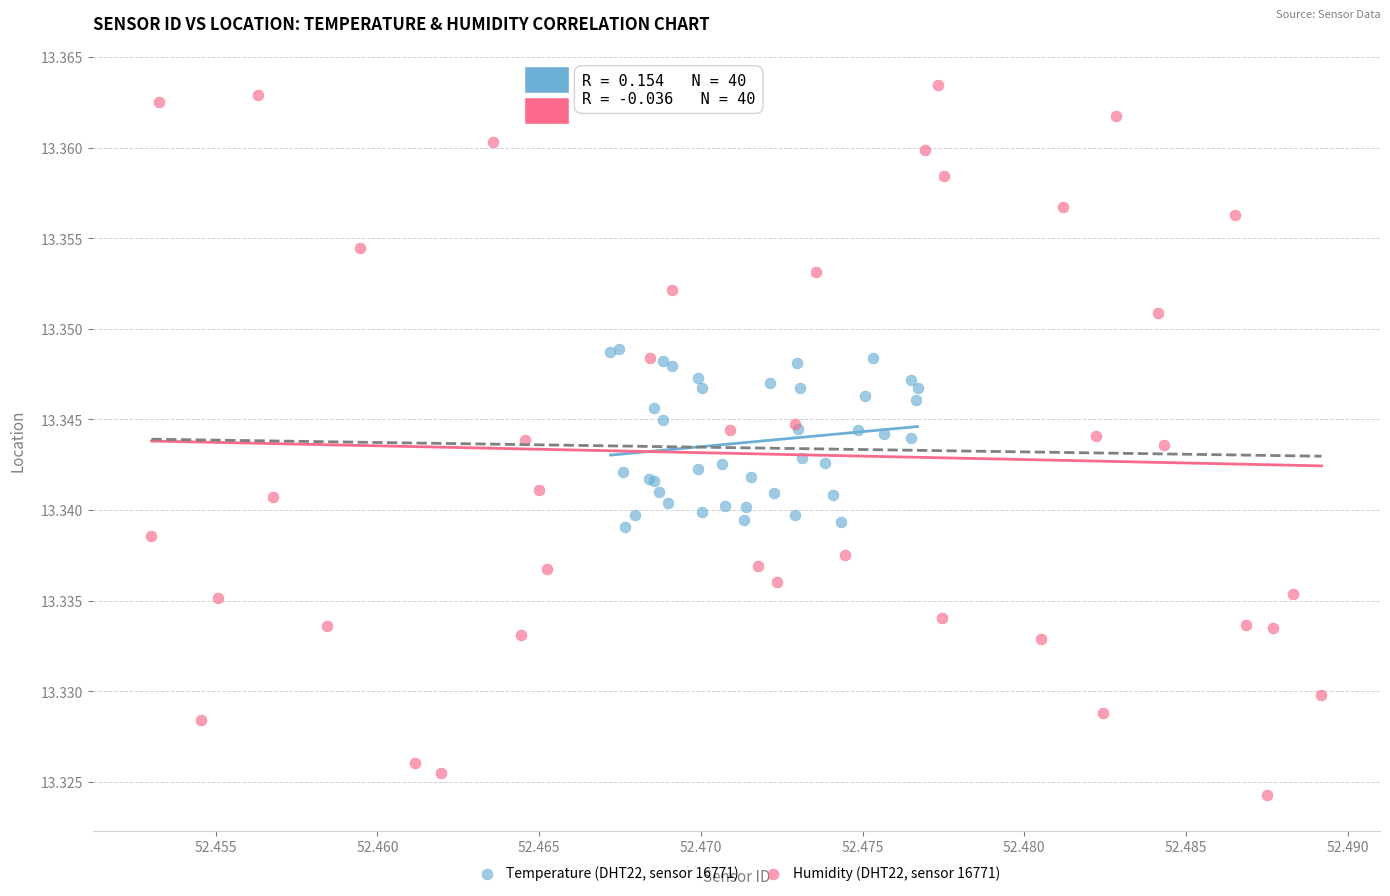

What are all the series names shown in the legend?

Temperature (DHT22, sensor 16771), Humidity (DHT22, sensor 16771)